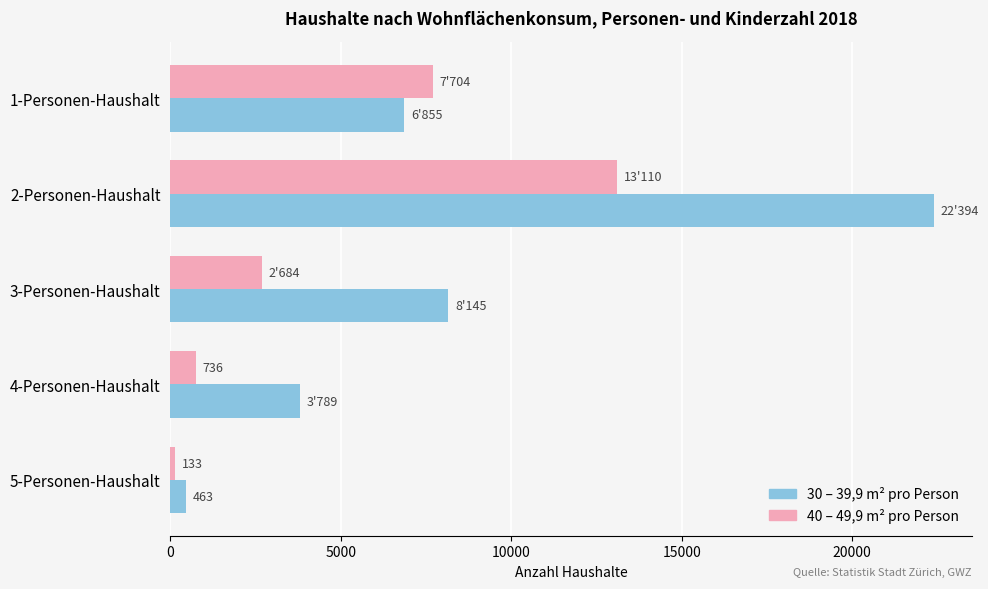

Which series has the largest total across all categories?

30 – 39,9 m² pro Person